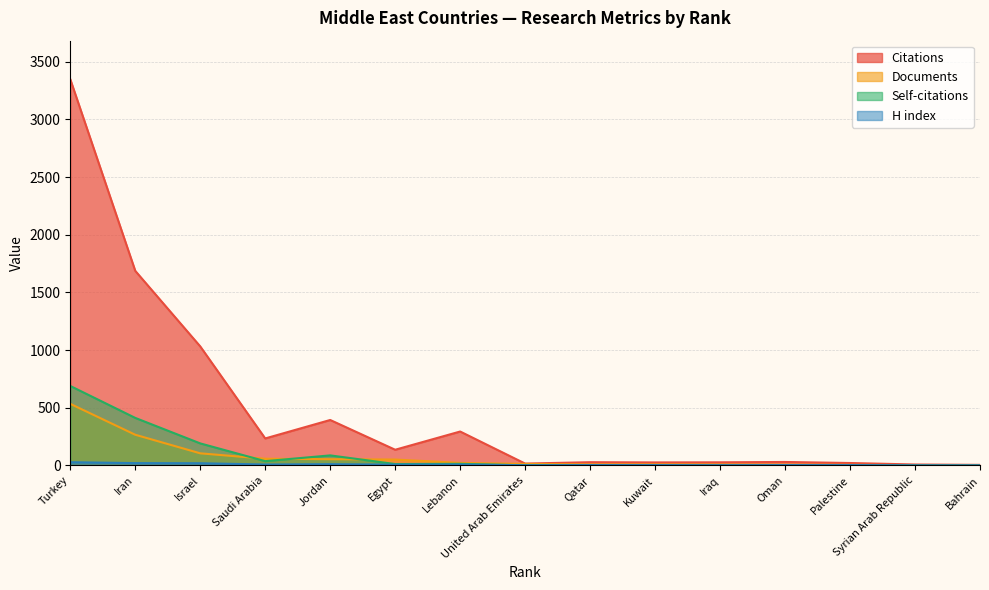

What is the value of the Documents point at the 4th from the left?

58